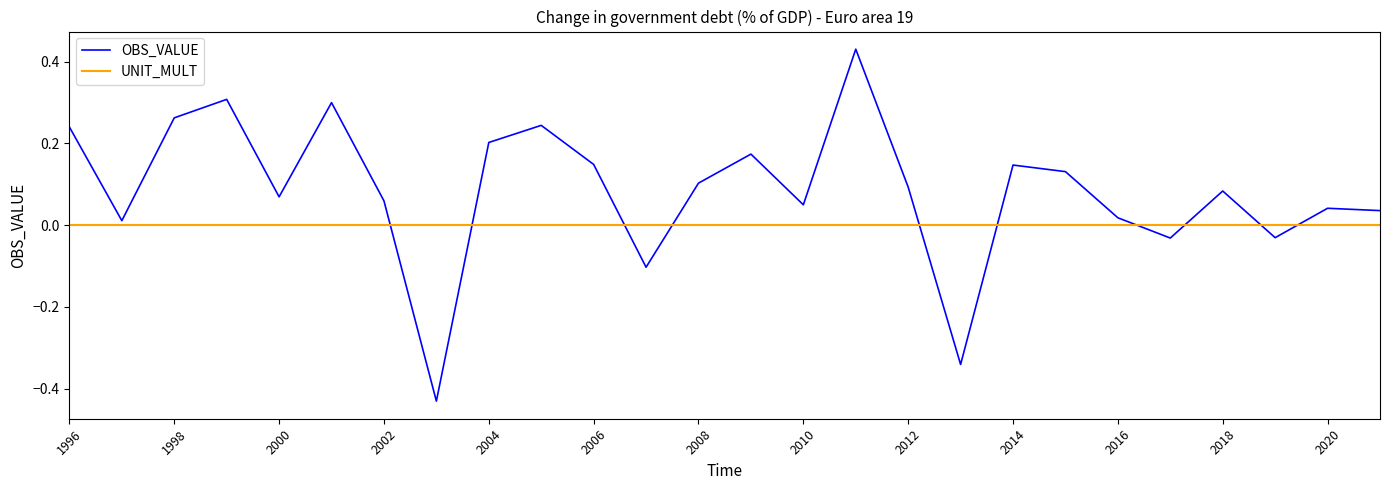

Which series has the largest range (max minus min)?

OBS_VALUE